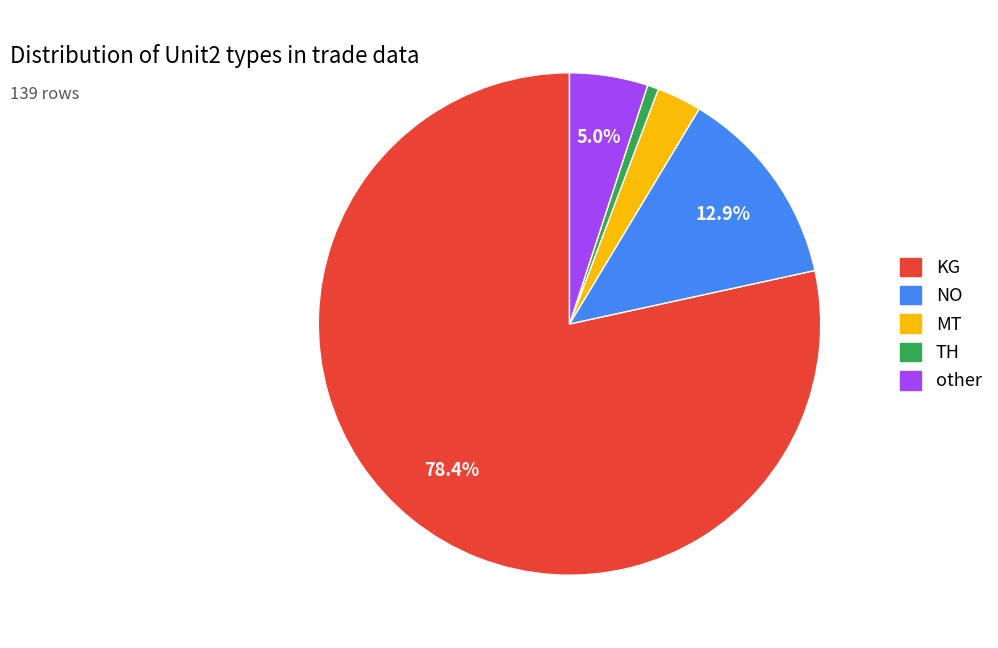

Does any single category account for the majority?

Yes